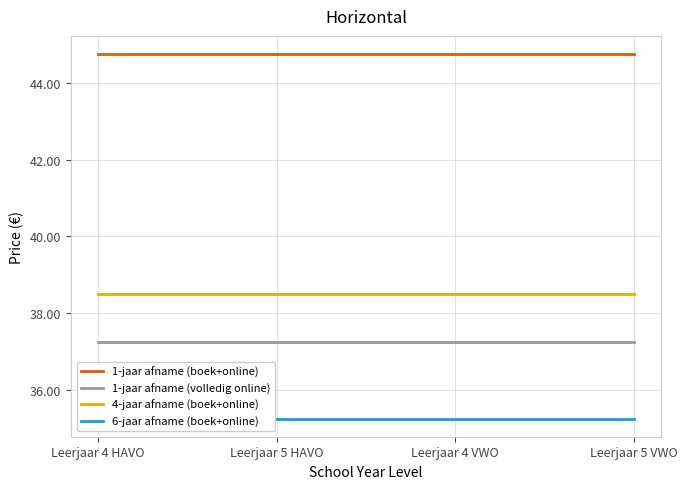

Reading left to right, extract all data points from this chart.

1-jaar afname (boek+online): 44.8	44.8	44.8	44.8
1-jaar afname (volledig online): 37.2	37.2	37.2	37.2
4-jaar afname (boek+online): 38.5	38.5	38.5	38.5
6-jaar afname (boek+online): 35.2	35.2	35.2	35.2